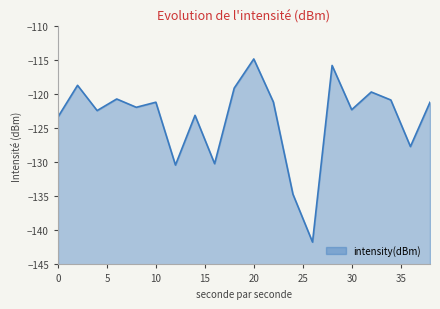

What is the minimum value shown in the chart?

-141.7